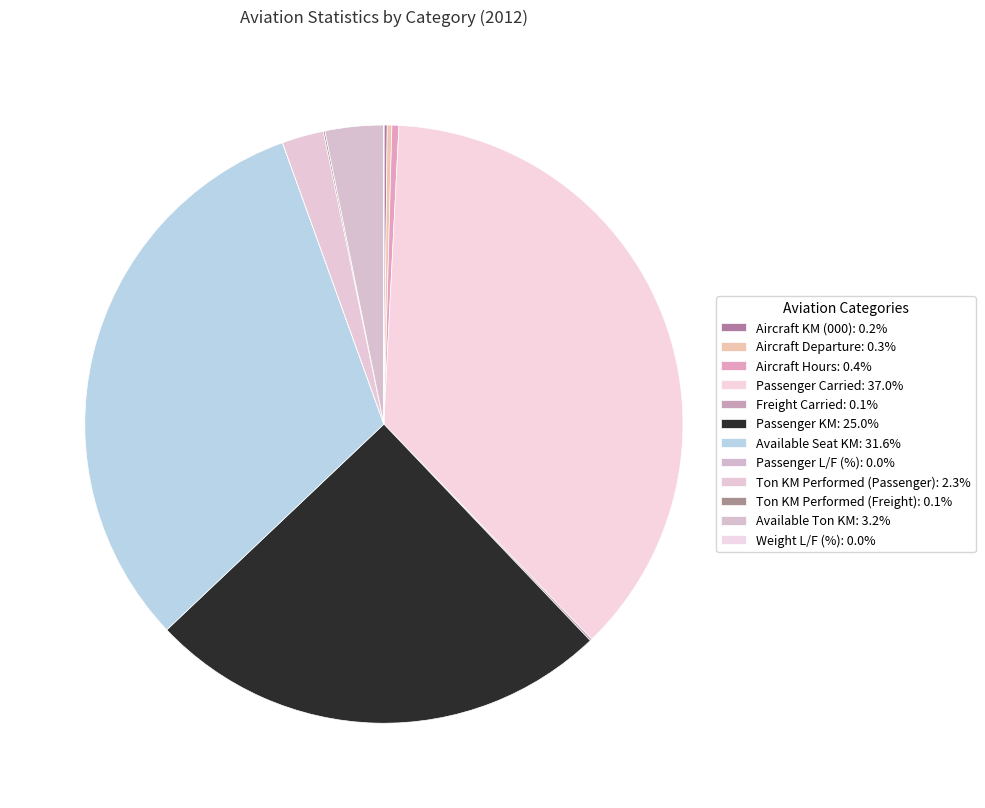

To the nearest percent, what is the average slice percentage?

8%